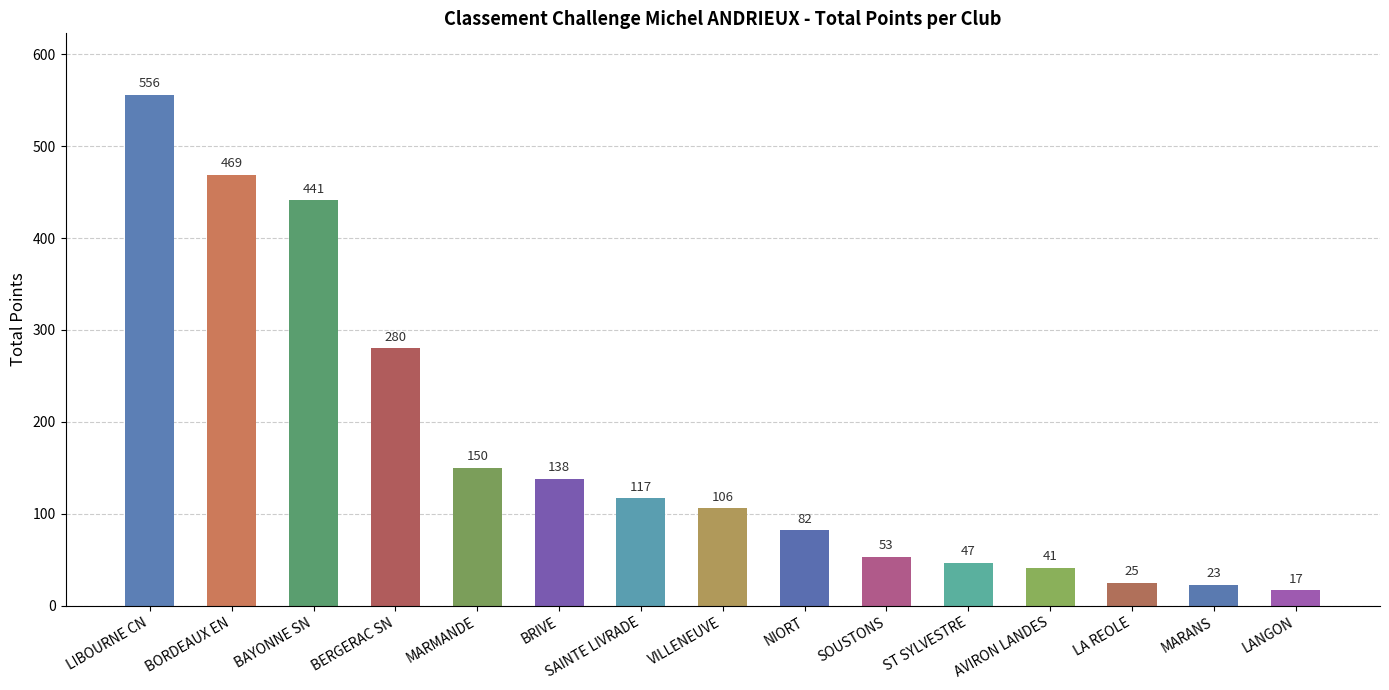

What position from the left is BAYONNE SN?

3